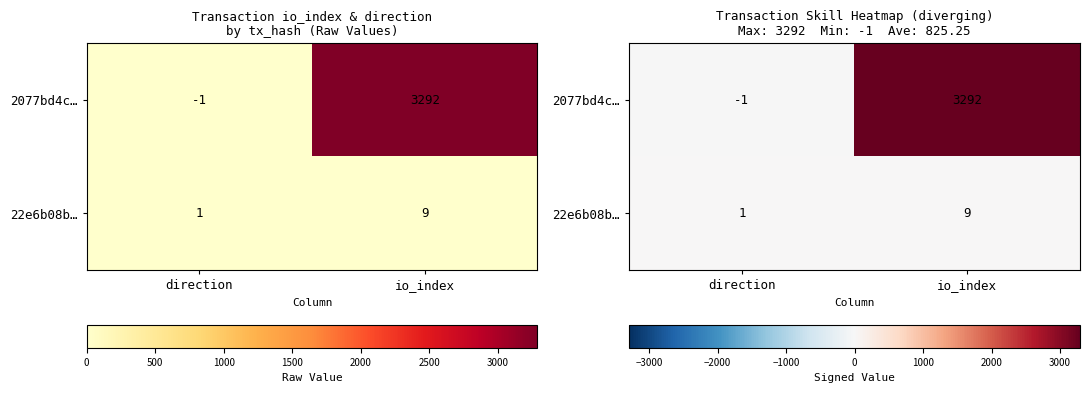

At how many categories does at least one series exceed 3139?

1